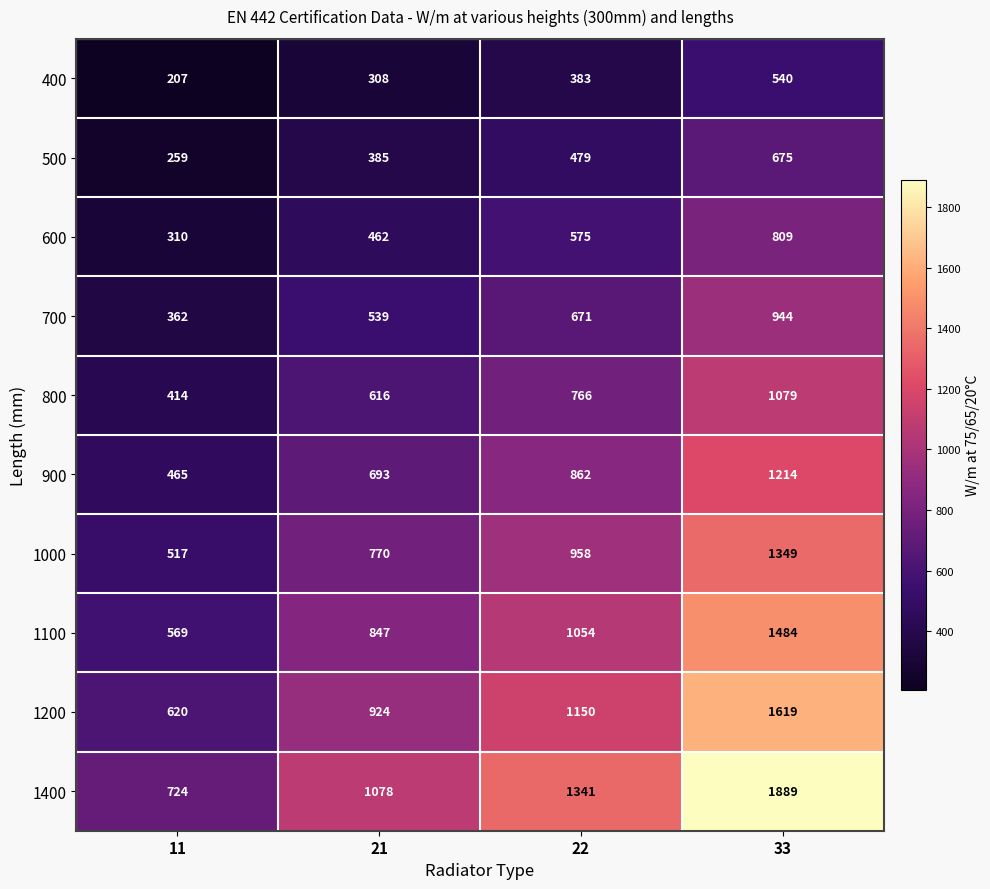

The value of 1100 at 21 is 371. True or false?

False